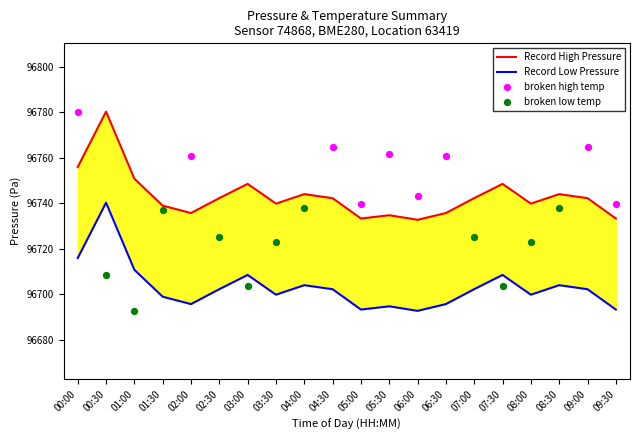

Between 05:00 and 00:00, which is larger?

00:00